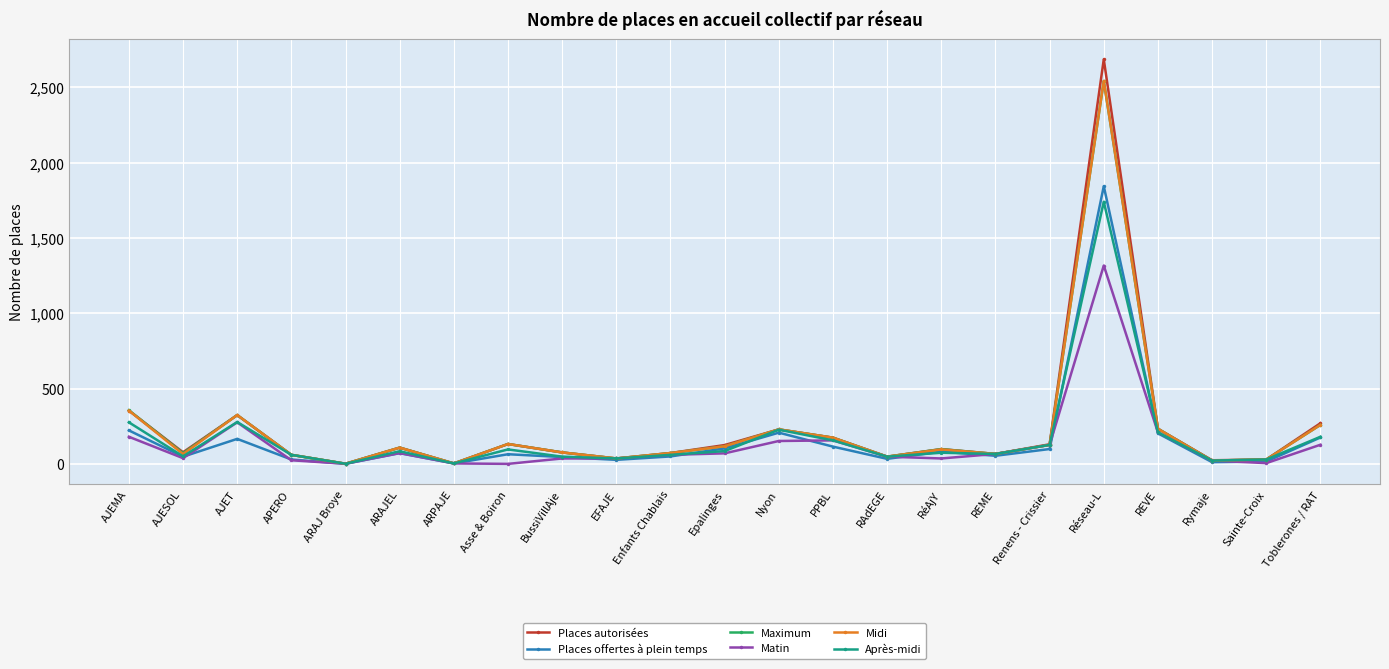

What is the value of the Maximum point at the 16th from the left?

98.0